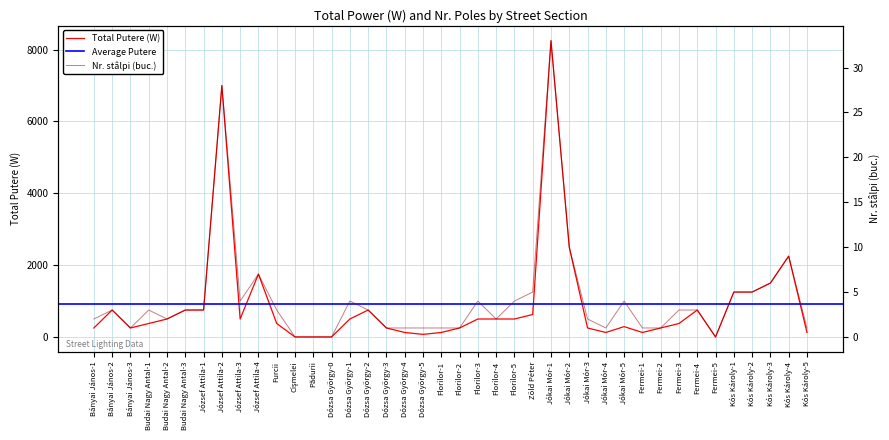

What is the maximum value for Total Putere (W)?

8250